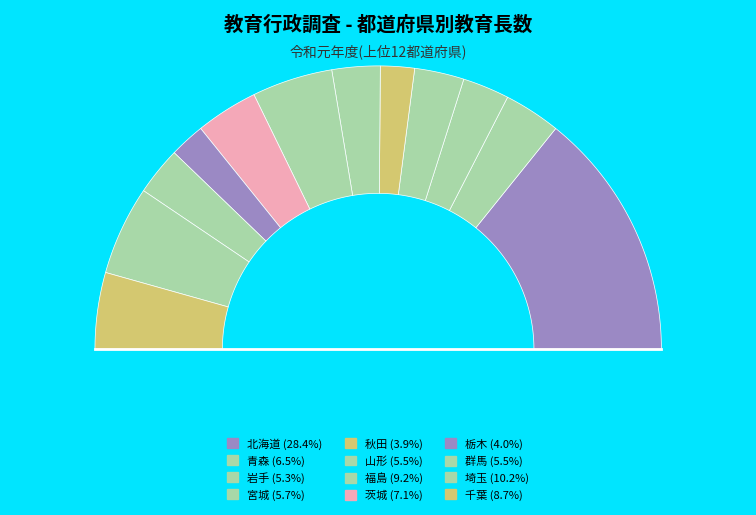

Does any single category account for the majority?

No